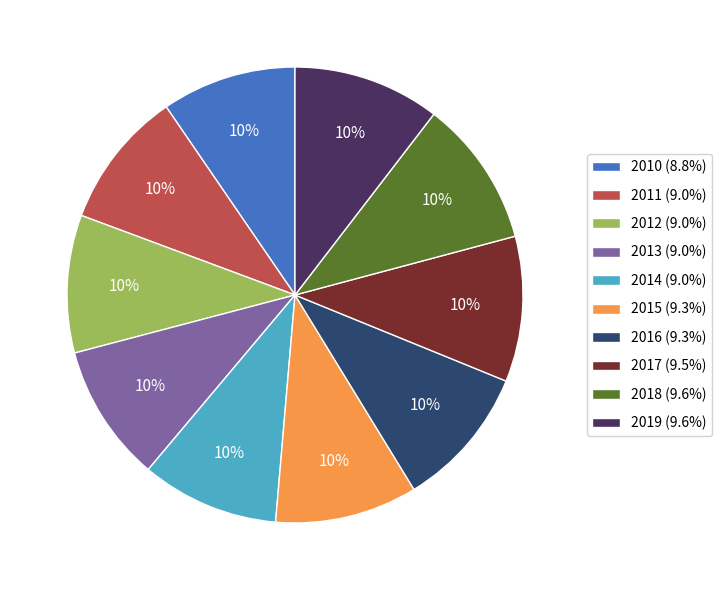

What percentage is the 2017 (9.5%) slice, to the nearest percent?

10%